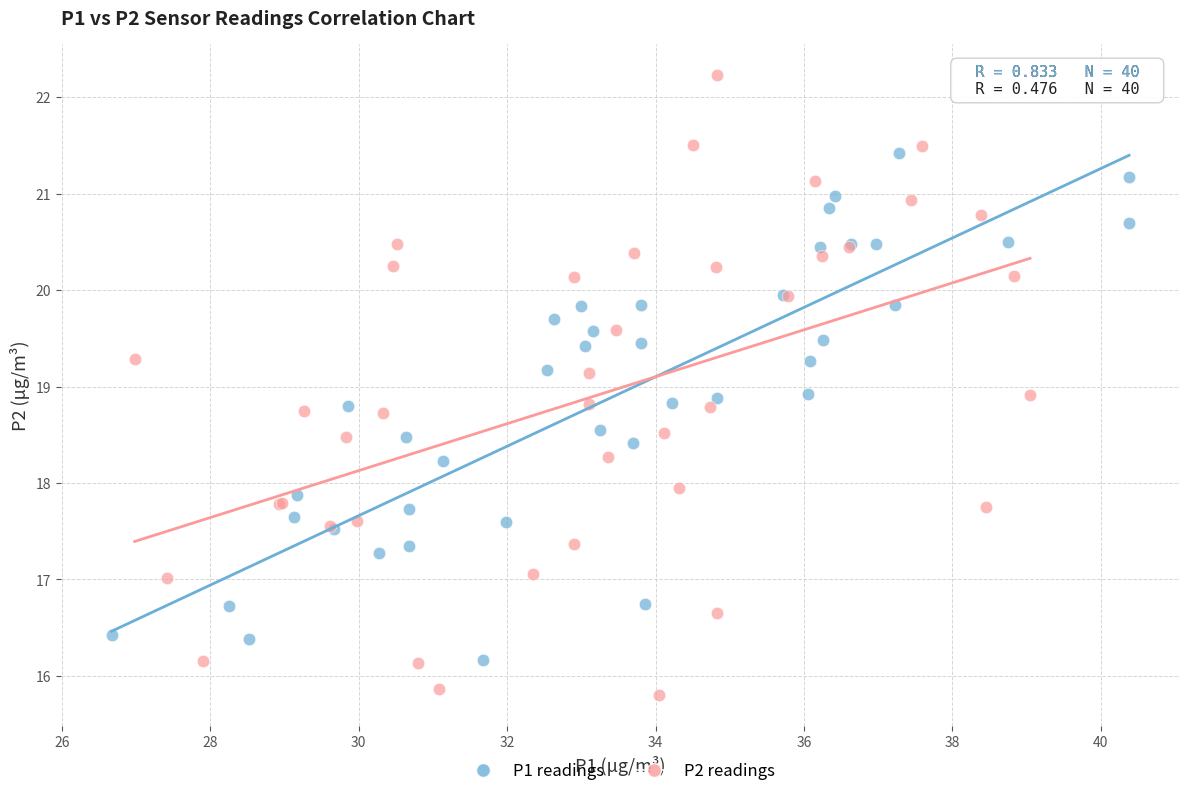

Which series has the largest Y range (max minus min)?

P2 readings